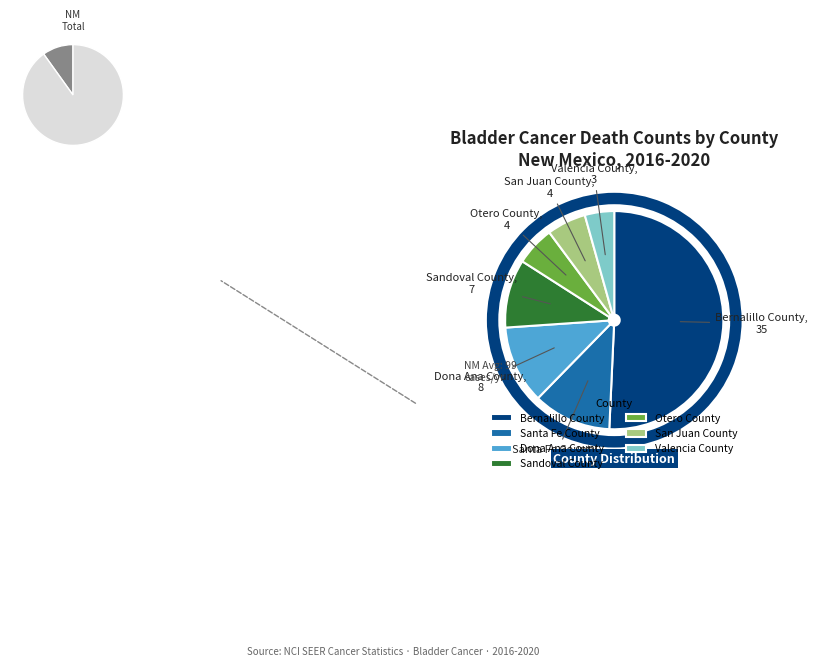

To the nearest percent, what is the average slice percentage?

14%